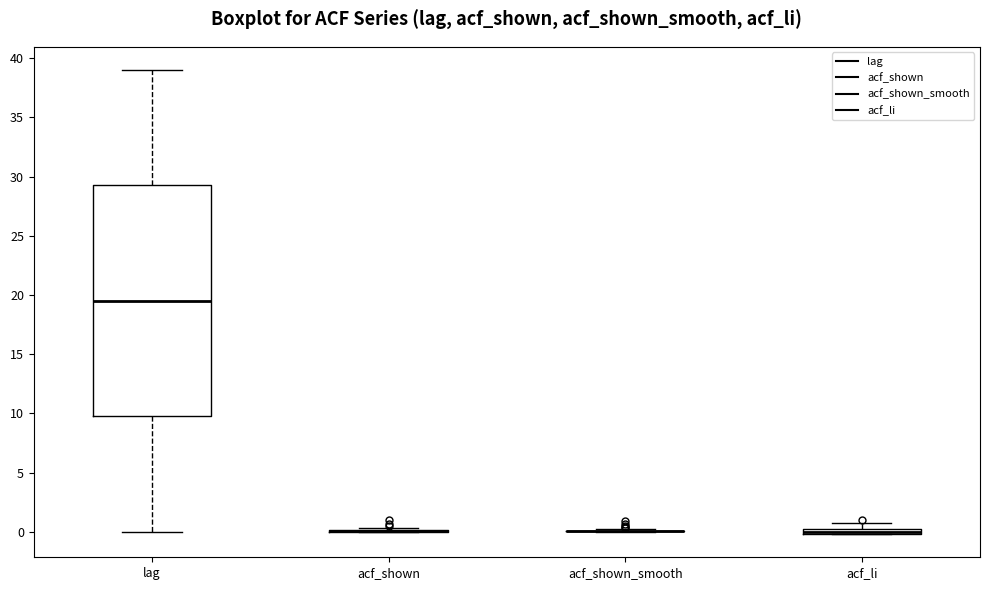

Which box is the tallest, from its lower edge to its upper edge?

lag